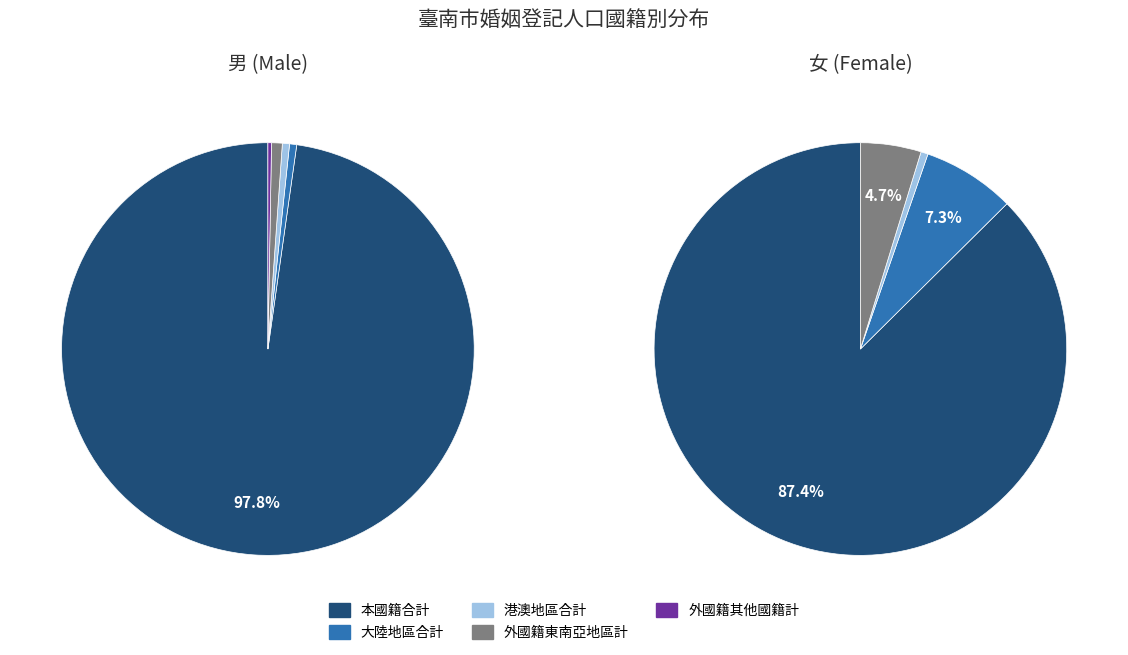

Rank the categories by 外國籍其他國籍計 value from lowest to highest.

女, 男